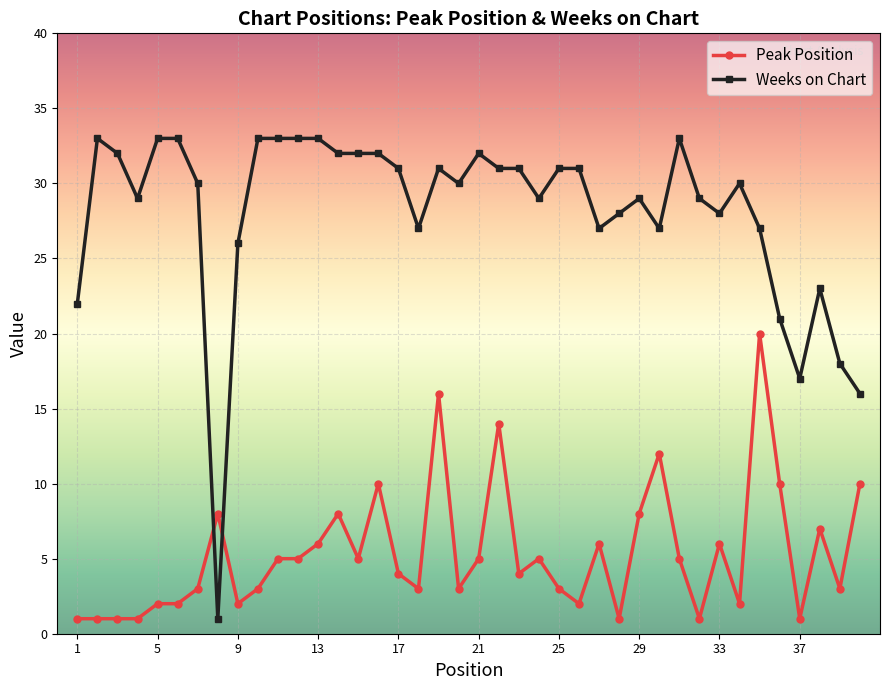

True or false: Weeks on Chart and Peak Position intersect in this chart.

True